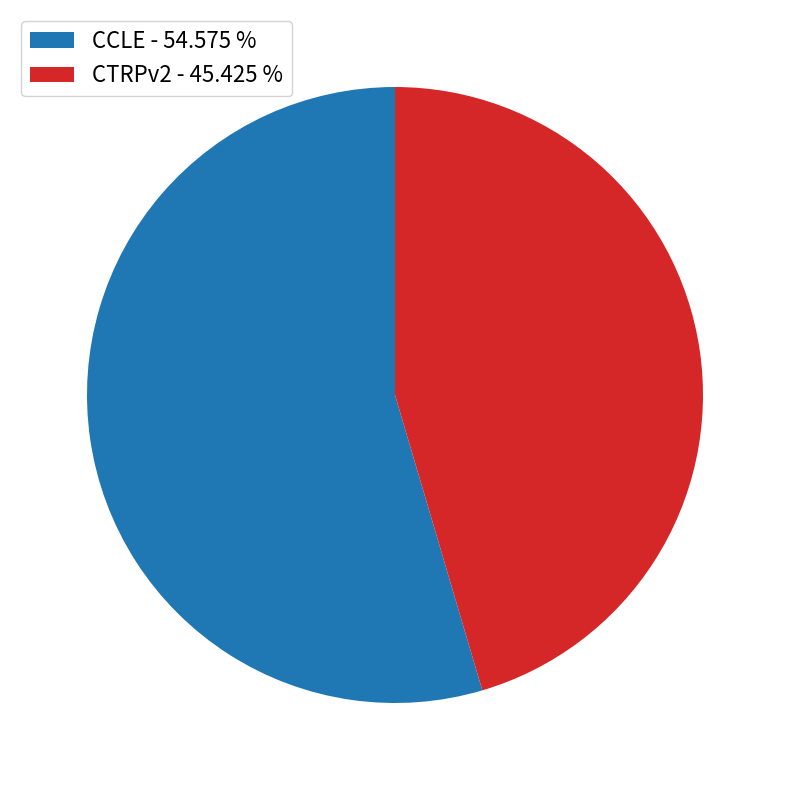

Do CCLE - 54.575 % and CTRPv2 - 45.425 % together represent more than half of the pie?

Yes